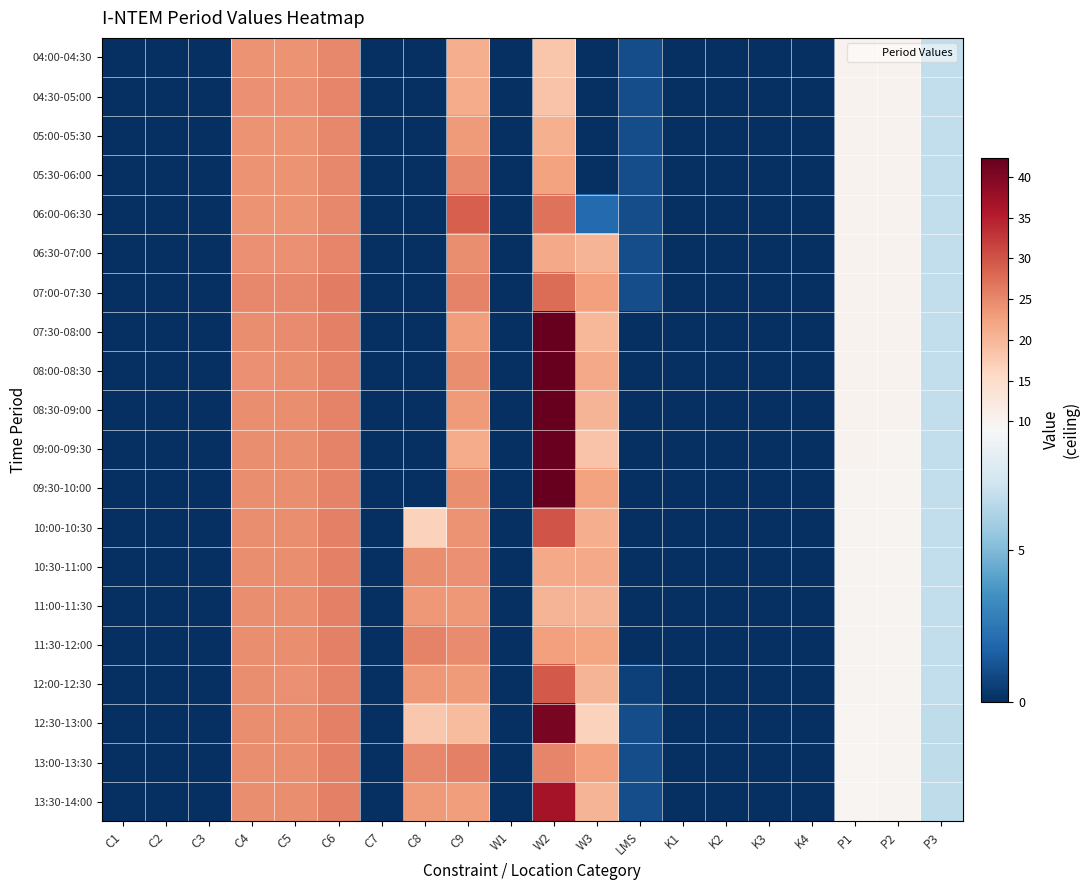

Reading left to right, transcribe all the data shown in this chart.

04:00-04:30: C1=0.0	C2=0.0	C3=0.0	C4=24.1	C5=24.1	C6=25.1	C7=0.0	C8=0.0	C9=21.0	W1=0.0	W2=18.1	W3=0.0	LMS=1.0	K1=0.0	K2=0.0	K3=0.0	K4=0.0	P1=10.1	P2=10.0	P3=6.8
04:30-05:00: C1=0.0	C2=0.0	C3=0.0	C4=24.2	C5=24.1	C6=25.2	C7=0.0	C8=0.0	C9=21.4	W1=0.0	W2=18.5	W3=0.0	LMS=1.0	K1=0.0	K2=0.0	K3=0.0	K4=0.0	P1=10.1	P2=10.0	P3=6.7
05:00-05:30: C1=0.0	C2=0.0	C3=0.0	C4=23.8	C5=23.9	C6=25.1	C7=0.0	C8=0.0	C9=23.2	W1=0.0	W2=20.9	W3=0.0	LMS=1.0	K1=0.0	K2=0.0	K3=0.0	K4=0.0	P1=10.1	P2=10.0	P3=6.7
05:30-06:00: C1=0.0	C2=0.0	C3=0.0	C4=24.0	C5=23.9	C6=25.1	C7=0.0	C8=0.0	C9=24.9	W1=0.0	W2=22.4	W3=0.0	LMS=1.0	K1=0.0	K2=0.0	K3=0.0	K4=0.0	P1=10.1	P2=10.0	P3=6.8
06:00-06:30: C1=0.0	C2=0.0	C3=0.0	C4=24.0	C5=24.0	C6=25.1	C7=0.0	C8=0.0	C9=28.9	W1=0.0	W2=27.0	W3=2.0	LMS=1.0	K1=0.0	K2=0.0	K3=0.0	K4=0.0	P1=10.1	P2=10.0	P3=6.8
06:30-07:00: C1=0.0	C2=0.0	C3=0.0	C4=24.3	C5=24.3	C6=25.3	C7=0.0	C8=0.0	C9=24.5	W1=0.0	W2=21.6	W3=20.2	LMS=1.0	K1=0.0	K2=0.0	K3=0.0	K4=0.0	P1=10.1	P2=10.0	P3=6.8
07:00-07:30: C1=0.0	C2=0.0	C3=0.0	C4=25.0	C5=25.1	C6=26.0	C7=0.0	C8=0.0	C9=25.5	W1=0.0	W2=27.5	W3=22.8	LMS=1.0	K1=0.0	K2=0.0	K3=0.0	K4=0.0	P1=10.1	P2=10.1	P3=6.8
07:30-08:00: C1=0.0	C2=0.0	C3=0.0	C4=24.5	C5=24.6	C6=25.7	C7=0.0	C8=0.0	C9=23.0	W1=0.0	W2=42.2	W3=20.1	LMS=0.0	K1=0.0	K2=0.0	K3=0.0	K4=0.0	P1=10.1	P2=10.1	P3=6.8
08:00-08:30: C1=0.0	C2=0.0	C3=0.0	C4=24.3	C5=24.4	C6=25.5	C7=0.0	C8=0.0	C9=24.5	W1=0.0	W2=42.3	W3=21.7	LMS=0.0	K1=0.0	K2=0.0	K3=0.0	K4=0.0	P1=10.1	P2=10.1	P3=6.8
08:30-09:00: C1=0.0	C2=0.0	C3=0.0	C4=24.4	C5=24.4	C6=25.6	C7=0.0	C8=0.0	C9=23.2	W1=0.0	W2=42.2	W3=20.3	LMS=0.0	K1=0.0	K2=0.0	K3=0.0	K4=0.0	P1=10.1	P2=10.0	P3=6.8
09:00-09:30: C1=0.0	C2=0.0	C3=0.0	C4=24.5	C5=24.5	C6=25.6	C7=0.0	C8=0.0	C9=21.4	W1=0.0	W2=42.1	W3=18.5	LMS=0.0	K1=0.0	K2=0.0	K3=0.0	K4=0.0	P1=10.1	P2=10.0	P3=6.8
09:30-10:00: C1=0.0	C2=0.0	C3=0.0	C4=24.4	C5=24.4	C6=25.6	C7=0.0	C8=0.0	C9=24.5	W1=0.0	W2=42.2	W3=22.5	LMS=0.0	K1=0.0	K2=0.0	K3=0.0	K4=0.0	P1=10.0	P2=10.0	P3=6.8
10:00-10:30: C1=0.0	C2=0.0	C3=0.0	C4=24.5	C5=24.4	C6=25.7	C7=0.0	C8=16.7	C9=24.1	W1=0.0	W2=30.0	W3=21.2	LMS=0.0	K1=0.0	K2=0.0	K3=0.0	K4=0.0	P1=10.0	P2=10.0	P3=6.8
10:30-11:00: C1=0.0	C2=0.0	C3=0.0	C4=24.5	C5=24.4	C6=25.8	C7=0.0	C8=24.6	C9=24.2	W1=0.0	W2=21.7	W3=21.5	LMS=0.0	K1=0.0	K2=0.0	K3=0.0	K4=0.0	P1=9.9	P2=9.9	P3=6.8
11:00-11:30: C1=0.0	C2=0.0	C3=0.0	C4=24.6	C5=24.5	C6=25.8	C7=0.0	C8=23.3	C9=23.3	W1=0.0	W2=20.3	W3=20.4	LMS=0.0	K1=0.0	K2=0.0	K3=0.0	K4=0.0	P1=9.8	P2=9.9	P3=6.8
11:30-12:00: C1=0.0	C2=0.0	C3=0.0	C4=24.5	C5=24.5	C6=25.7	C7=0.0	C8=25.5	C9=24.7	W1=0.0	W2=22.7	W3=22.2	LMS=0.0	K1=0.0	K2=0.0	K3=0.0	K4=0.0	P1=9.8	P2=9.9	P3=6.8
12:00-12:30: C1=0.0	C2=0.0	C3=0.0	C4=24.4	C5=24.3	C6=25.6	C7=0.0	C8=23.5	C9=23.2	W1=0.0	W2=29.6	W3=20.4	LMS=0.6	K1=0.0	K2=0.0	K3=0.0	K4=0.0	P1=9.8	P2=9.9	P3=6.8
12:30-13:00: C1=0.0	C2=0.0	C3=0.0	C4=24.6	C5=24.6	C6=25.8	C7=0.0	C8=17.9	C9=19.6	W1=0.0	W2=40.7	W3=16.8	LMS=1.0	K1=0.0	K2=0.0	K3=0.0	K4=0.0	P1=9.7	P2=9.9	P3=6.7
13:00-13:30: C1=0.0	C2=0.0	C3=0.0	C4=24.5	C5=24.4	C6=25.7	C7=0.0	C8=25.0	C9=25.8	W1=0.0	W2=25.2	W3=22.7	LMS=1.0	K1=0.0	K2=0.0	K3=0.0	K4=0.0	P1=9.6	P2=9.8	P3=6.7
13:30-14:00: C1=0.0	C2=0.0	C3=0.0	C4=24.5	C5=24.4	C6=25.7	C7=0.0	C8=23.1	C9=23.0	W1=0.0	W2=36.7	W3=20.2	LMS=1.0	K1=0.0	K2=0.0	K3=0.0	K4=0.0	P1=9.7	P2=9.8	P3=6.7